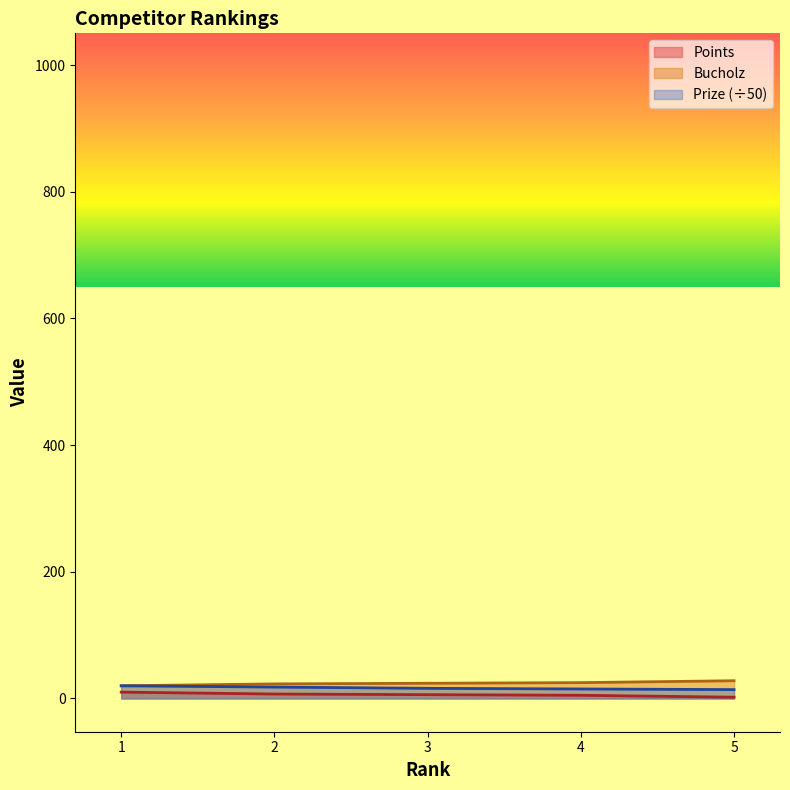

What is the difference between the Points values at 1 and 3?

4